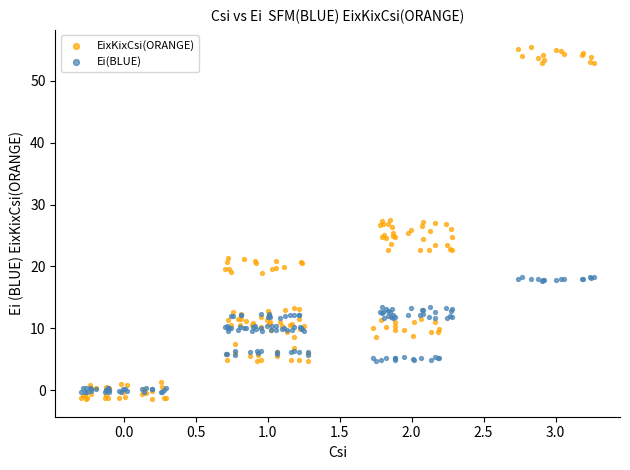

What are all the series names shown in the legend?

EixKixCsi(ORANGE), Ei(BLUE)